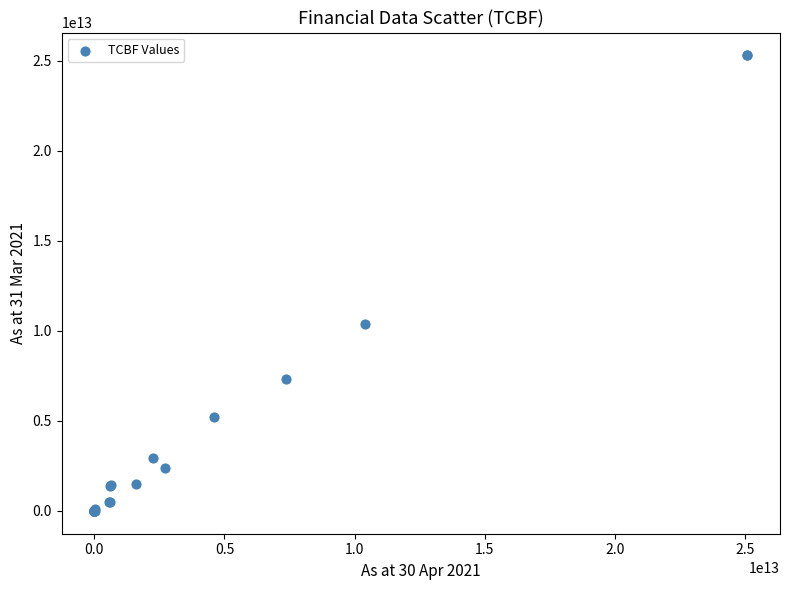

What Y value in the scatter plot is closest to 12647065831268?

10400000000000